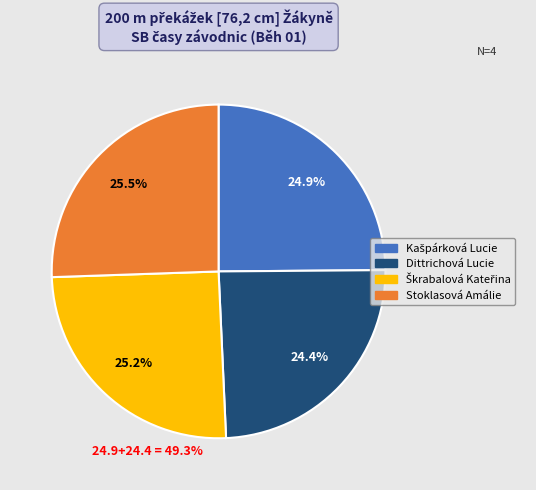

How many slices are in this pie chart?

4